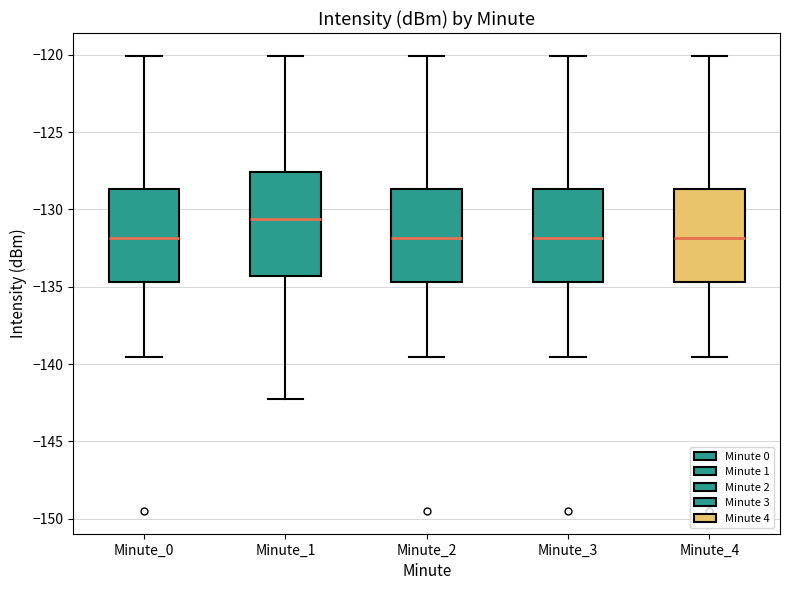

Which box is the tallest, from its lower edge to its upper edge?

Minute_1